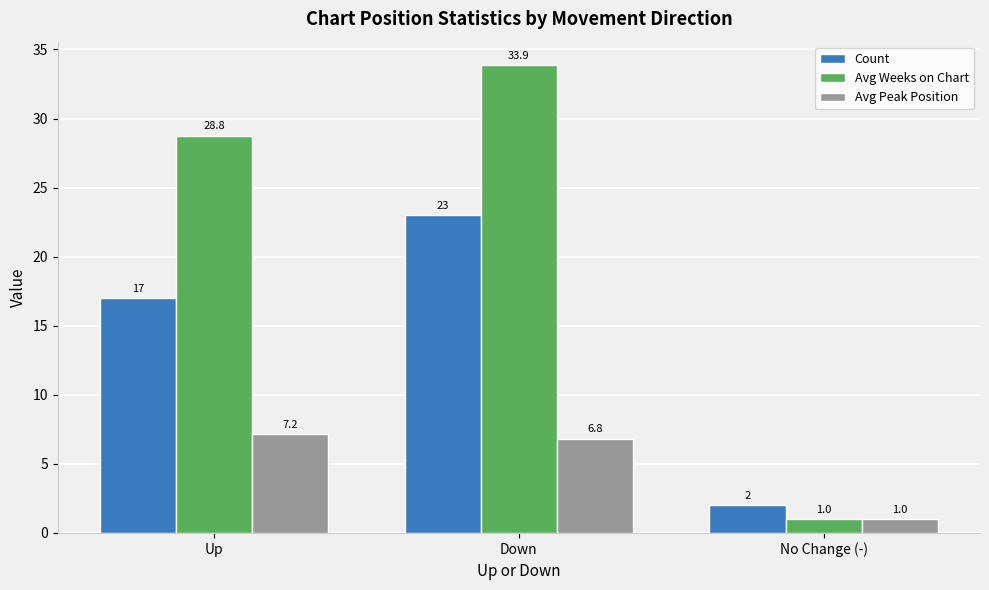

Rank the categories by Avg Weeks on Chart value from lowest to highest.

No Change (-), Up, Down